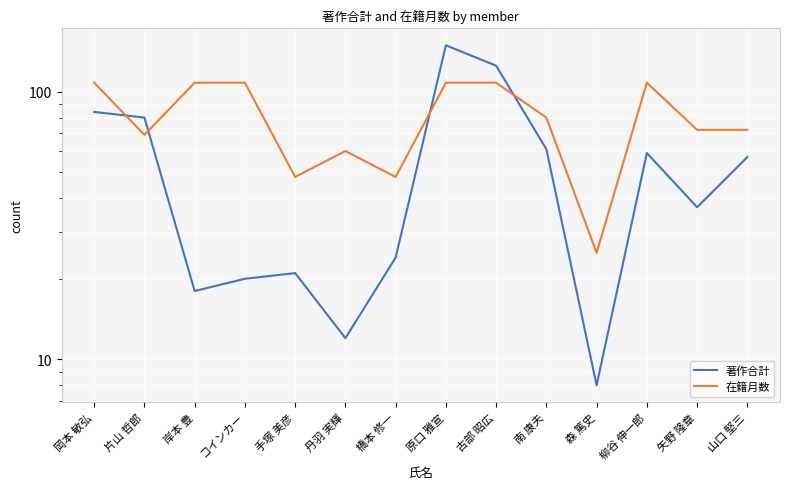

Which has a higher value, 岸本 豊 or コインカー?

コインカー